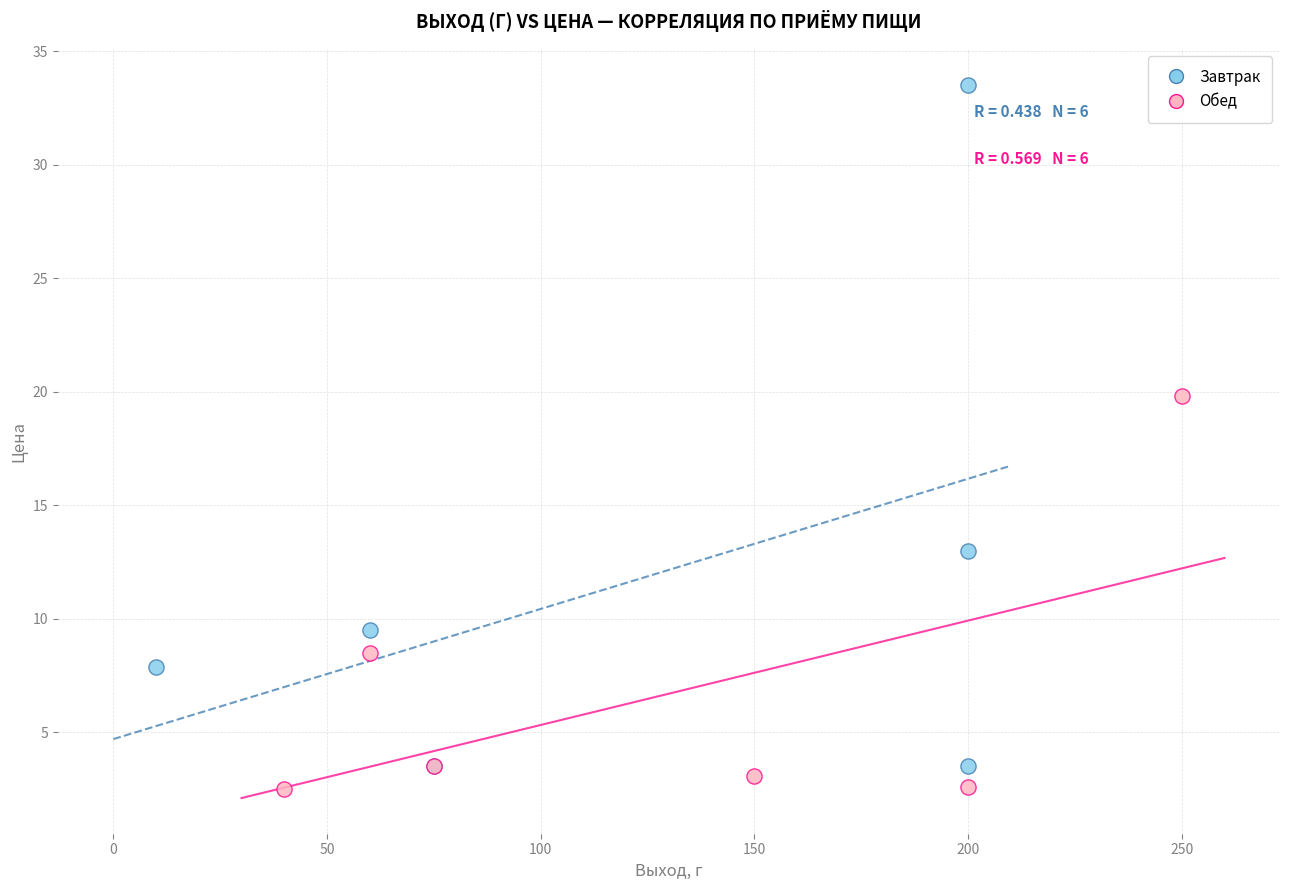

Which series has the largest Y range (max minus min)?

Завтрак